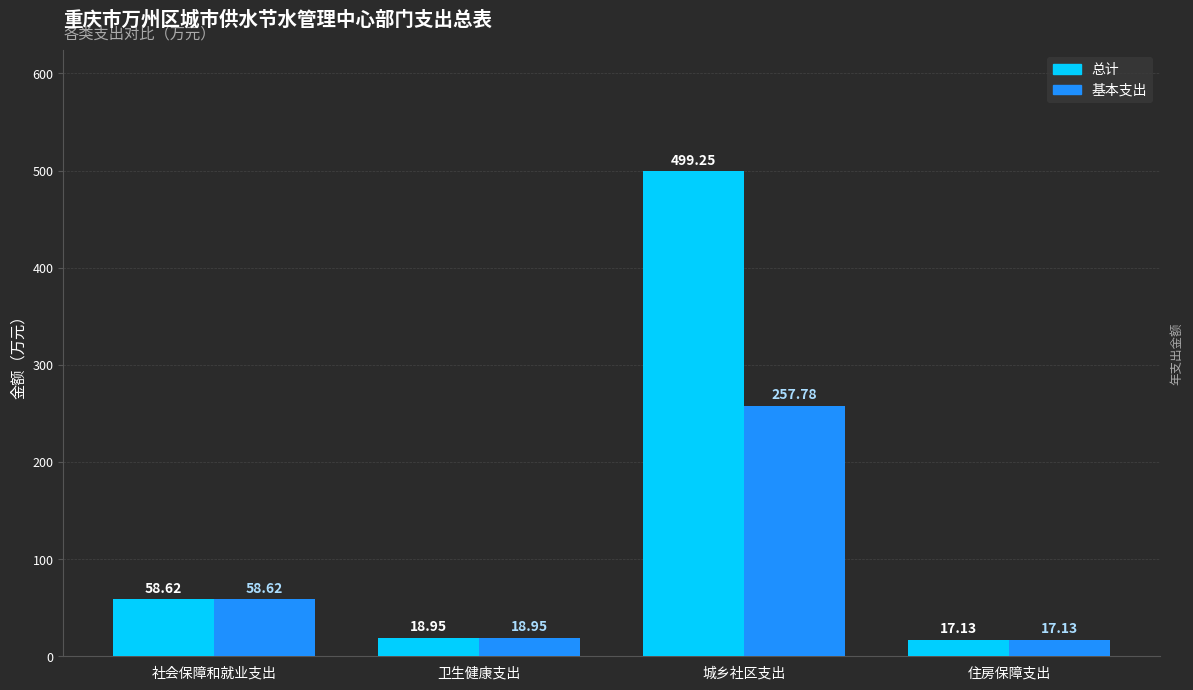

The value of 总计 at 社会保障和就业支出 is 58.6. True or false?

True